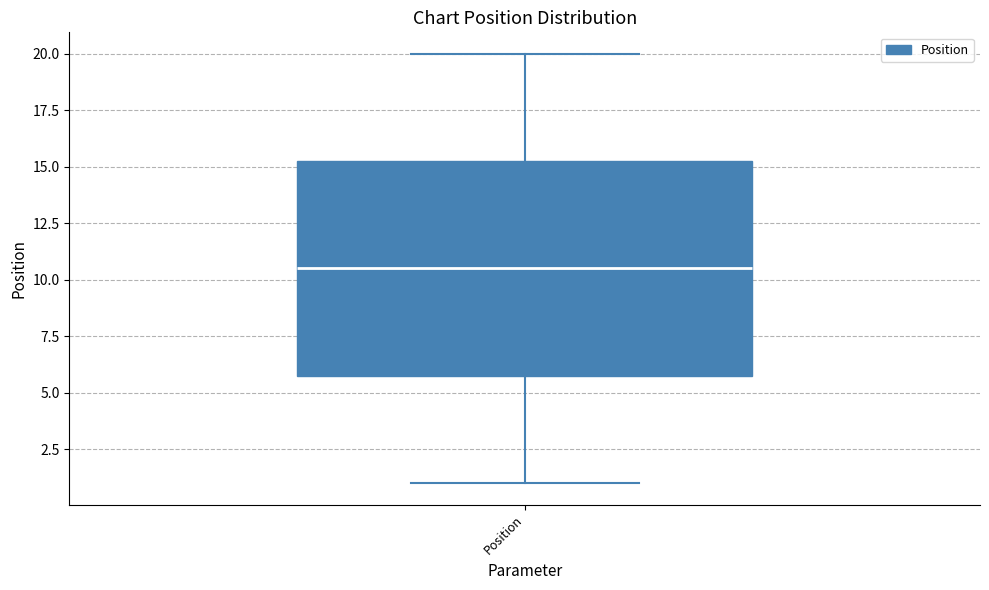

Read this box plot against the y-axis: the position of the median line, the range covered by the box, and the ends of both whiskers. The values are not printed on the chart, so give them approximately, as read against the axis.

median 10.5, box 6.0 to 15.5, whiskers 1.0 to 20.0